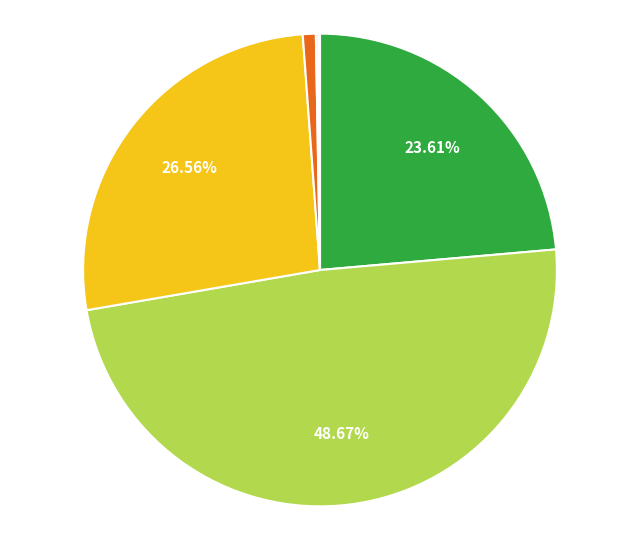

Is there any slice that represents more than half of the pie?

No